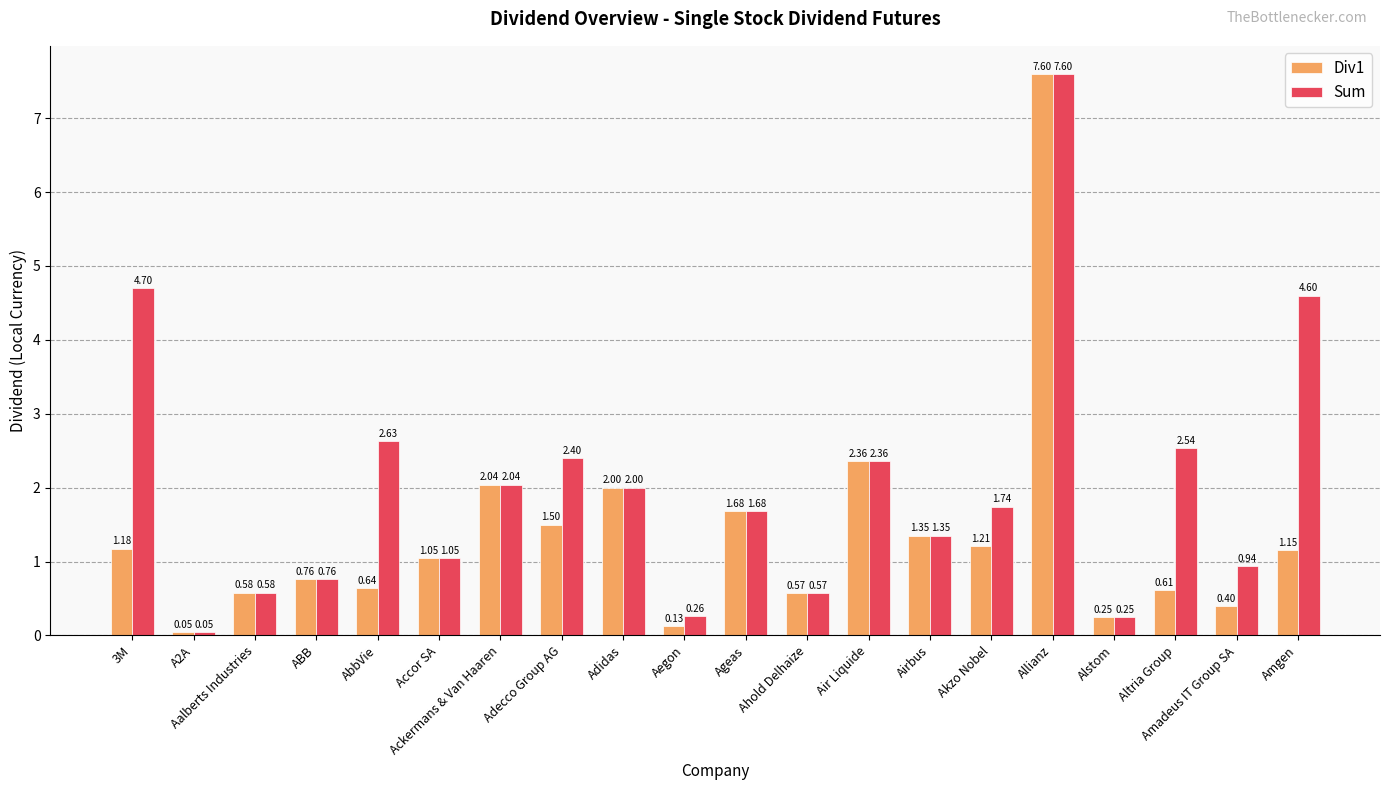

Where does the Div1 series first go above 1?

3M